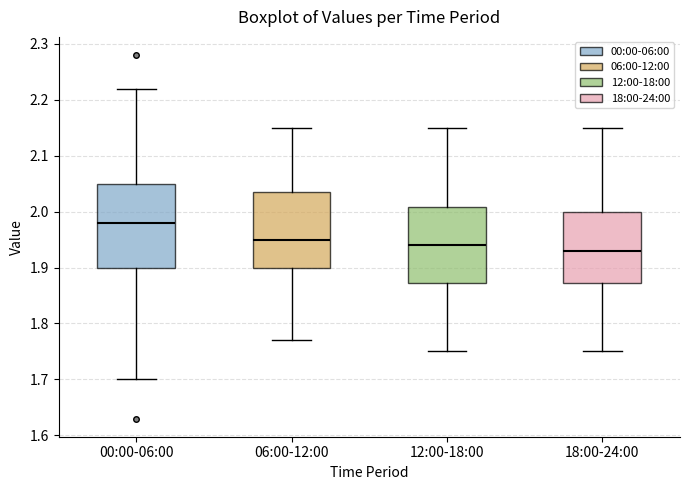

Reading left to right, read every box against the y-axis: the position of its median line, the range the box covers, and the ends of its whiskers. The values are not printed on the chart, so give them approximately, as read against the axis.

00:00-06:00: median 1.98, box 1.90 to 2.05, whiskers 1.70 to 2.22
06:00-12:00: median 1.95, box 1.90 to 2.04, whiskers 1.77 to 2.15
12:00-18:00: median 1.94, box 1.87 to 2.01, whiskers 1.75 to 2.15
18:00-24:00: median 1.93, box 1.87 to 2.00, whiskers 1.75 to 2.15